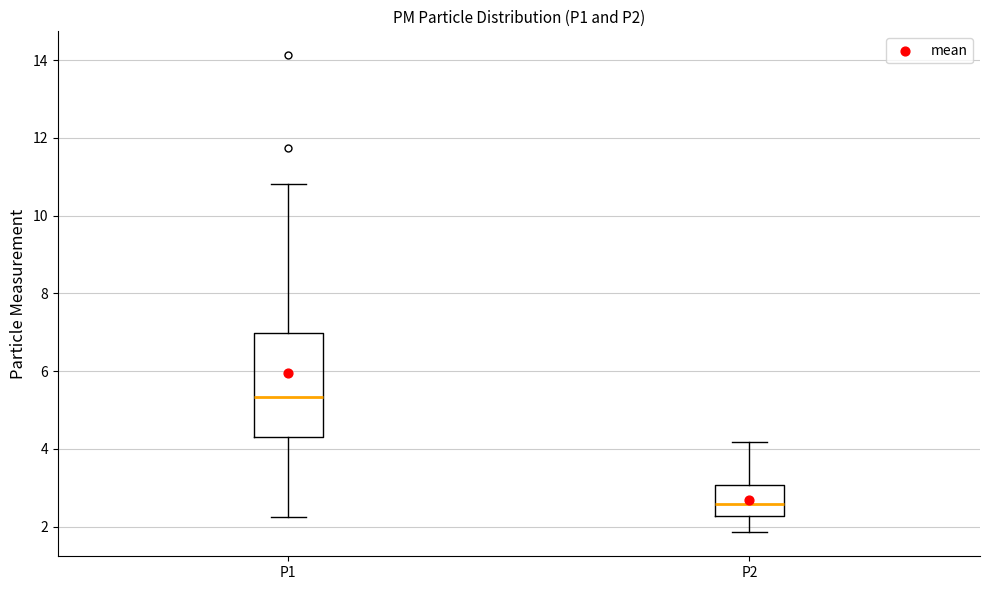

Reading left to right, read every box against the y-axis: the position of its median line, the range the box covers, and the ends of its whiskers. The values are not printed on the chart, so give them approximately, as read against the axis.

P1: median 5.4, box 4.2 to 7.0, whiskers 2.2 to 10.8
P2: median 2.6, box 2.2 to 3.0, whiskers 1.8 to 4.2